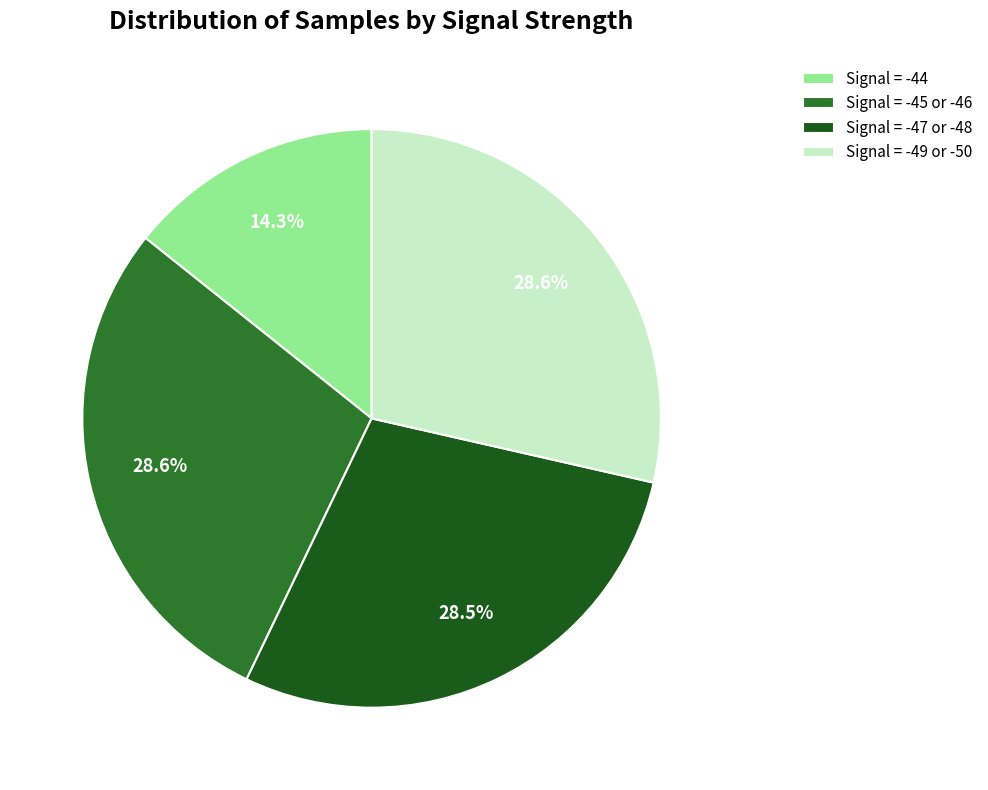

Does any single category account for the majority?

No